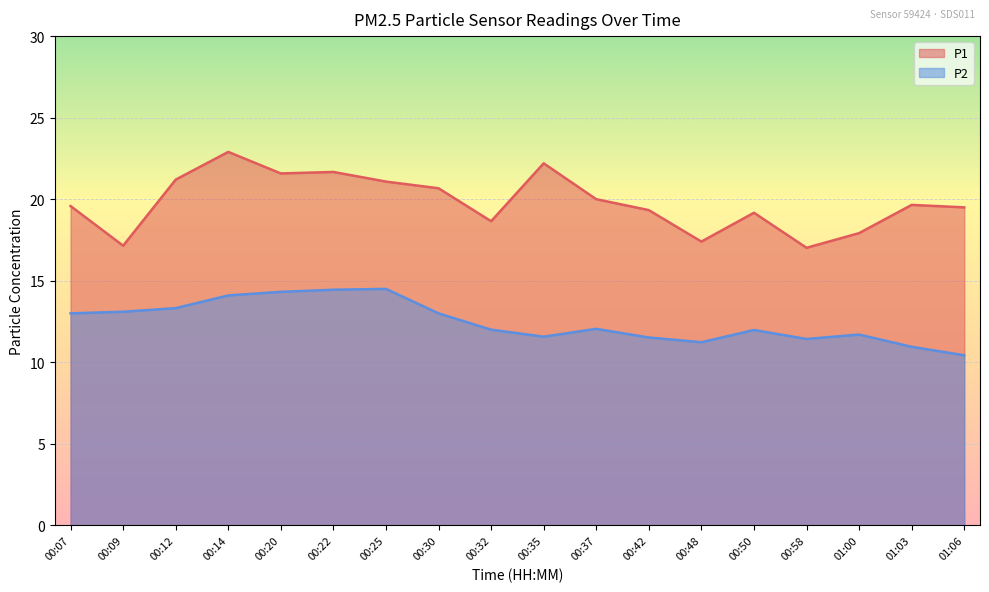

In P1, how many points are higher than both neighbors (excluding endpoints)?

5